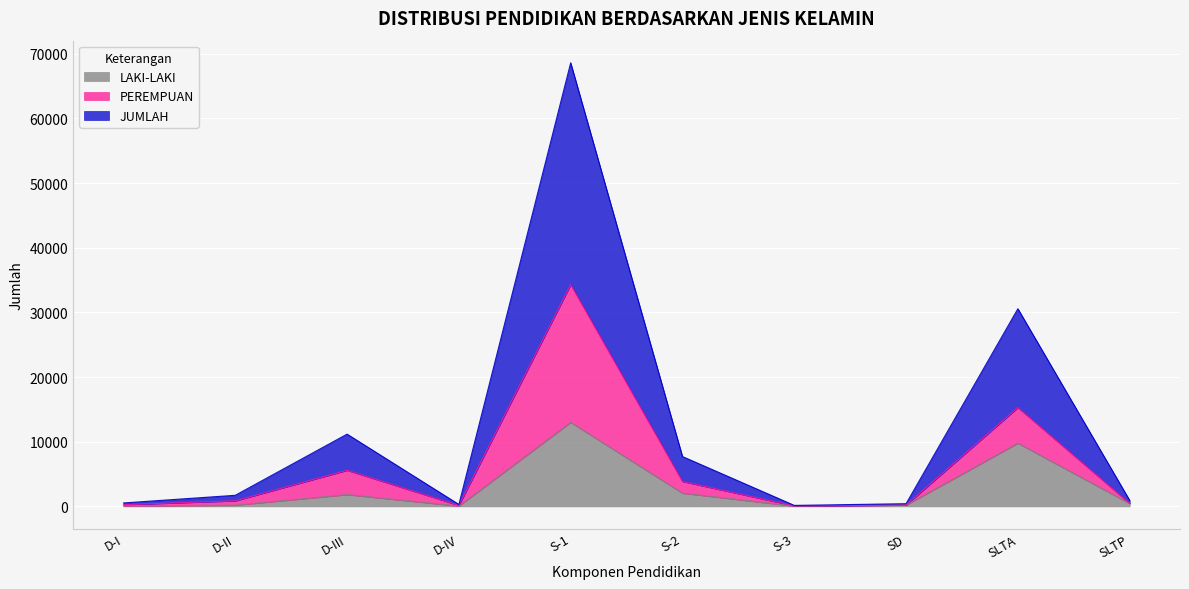

What is the difference between the maximum and minimum values in the JUMLAH series?

68454